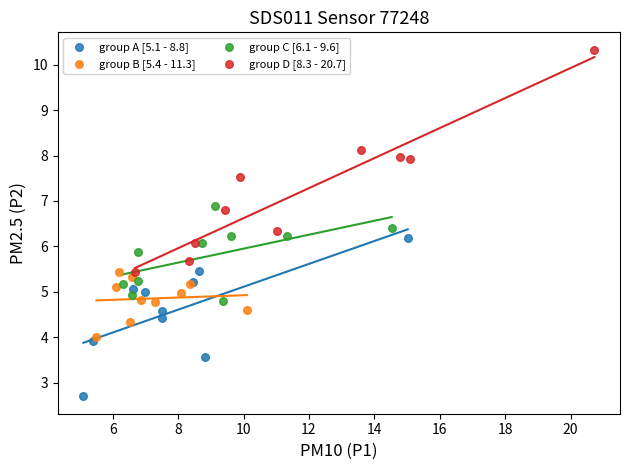

Which series reaches the maximum Y coordinate?

group D [8.3 - 20.7]